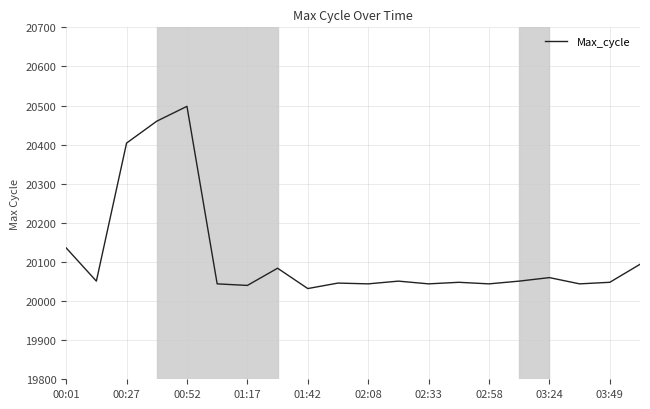

What is the maximum value shown in the chart?

20498